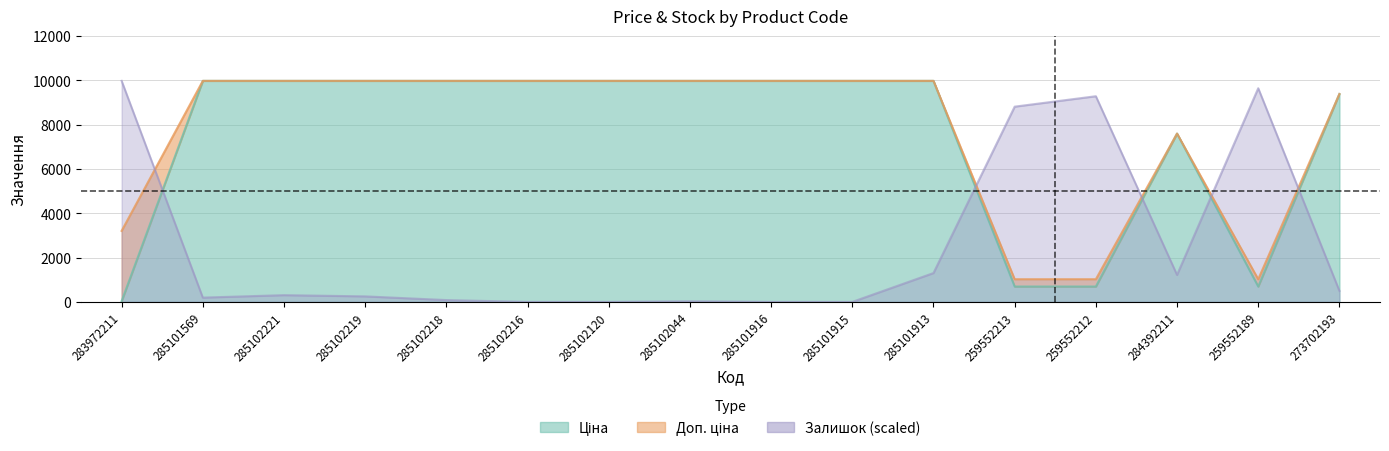

Is it true that Доп. ціна equals 2463.4 at 285102216?

False